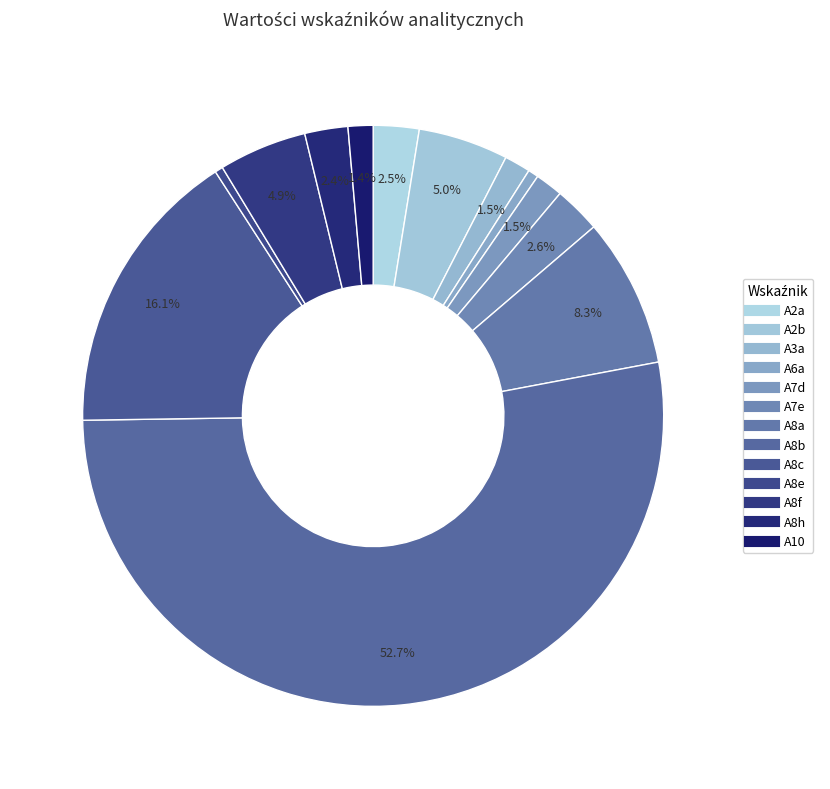

Which category has the smallest portion of the pie?

A8e